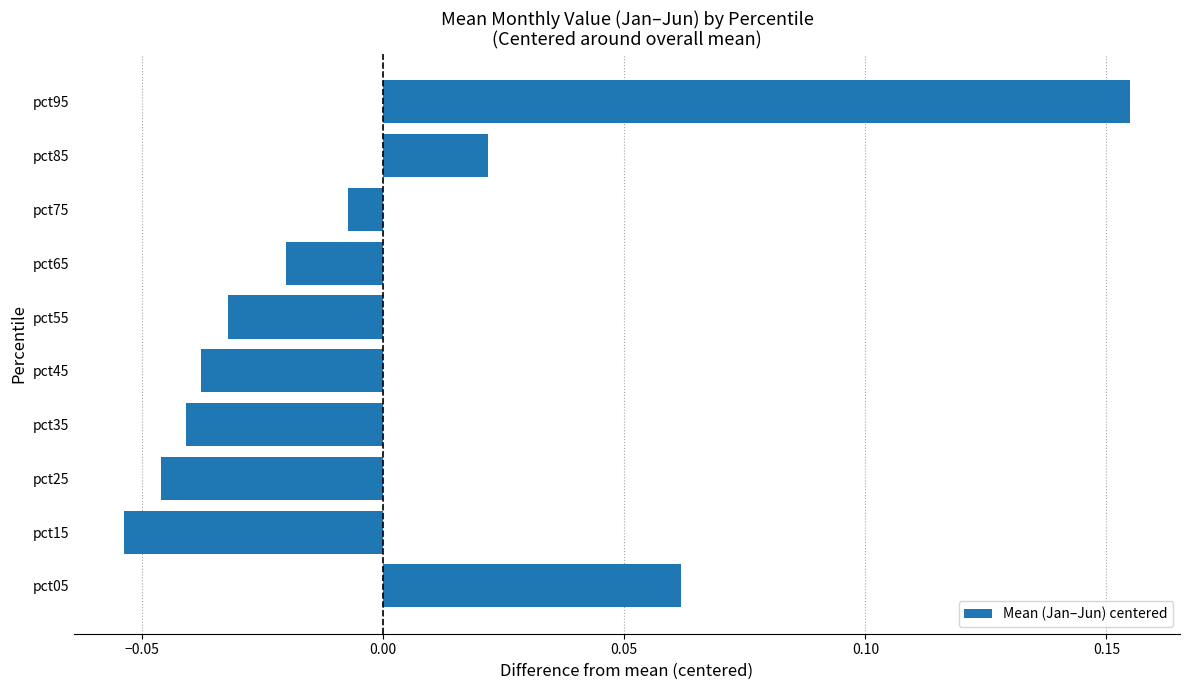

At which label is the value closest to 0?

pct75